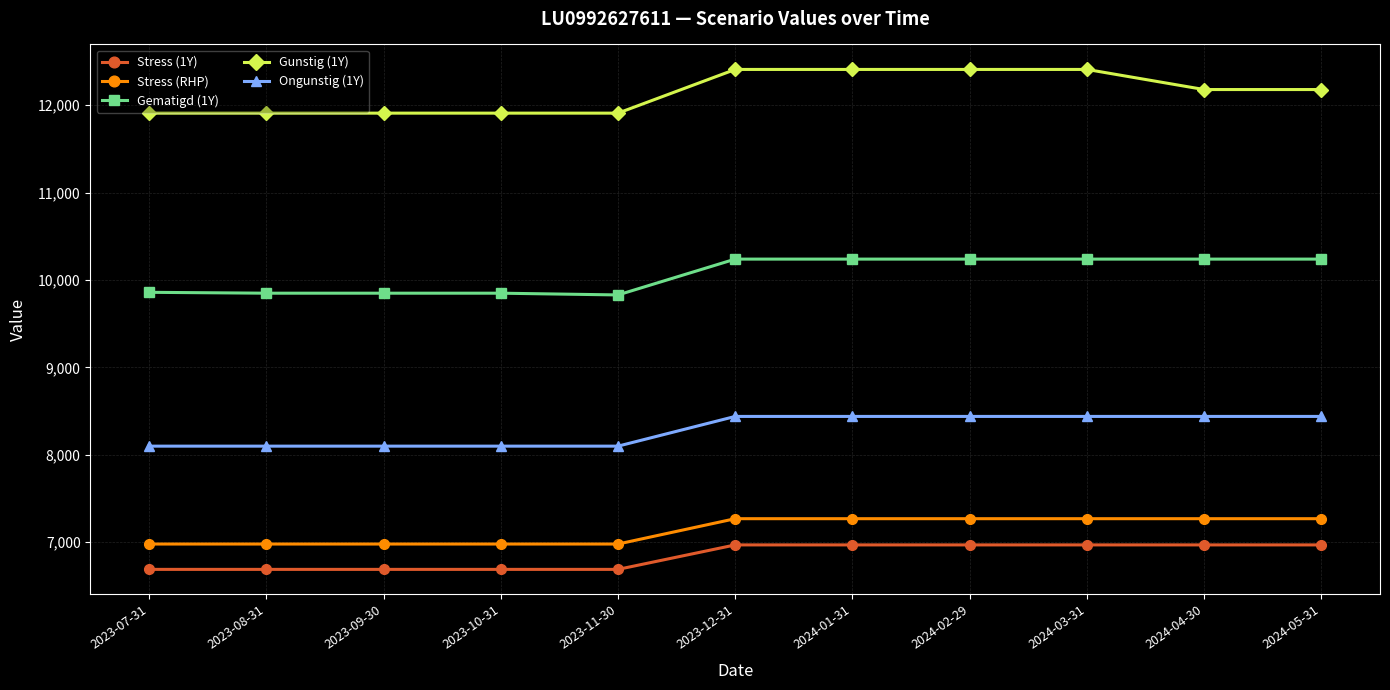

What is the average value of the Gematigd (1Y) series?

10062